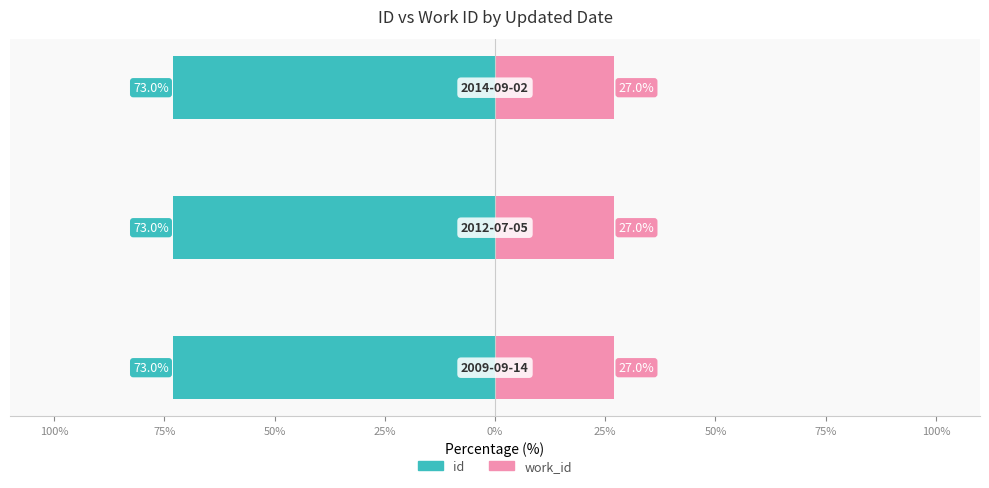

Which series has the widest spread of values?

id